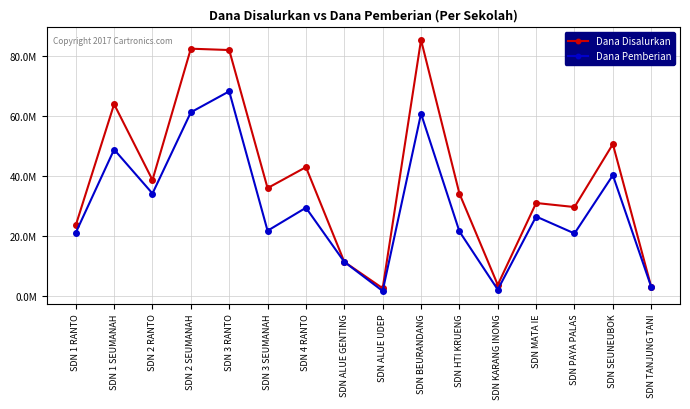

What is the average value of the Dana Pemberian series?

29601562